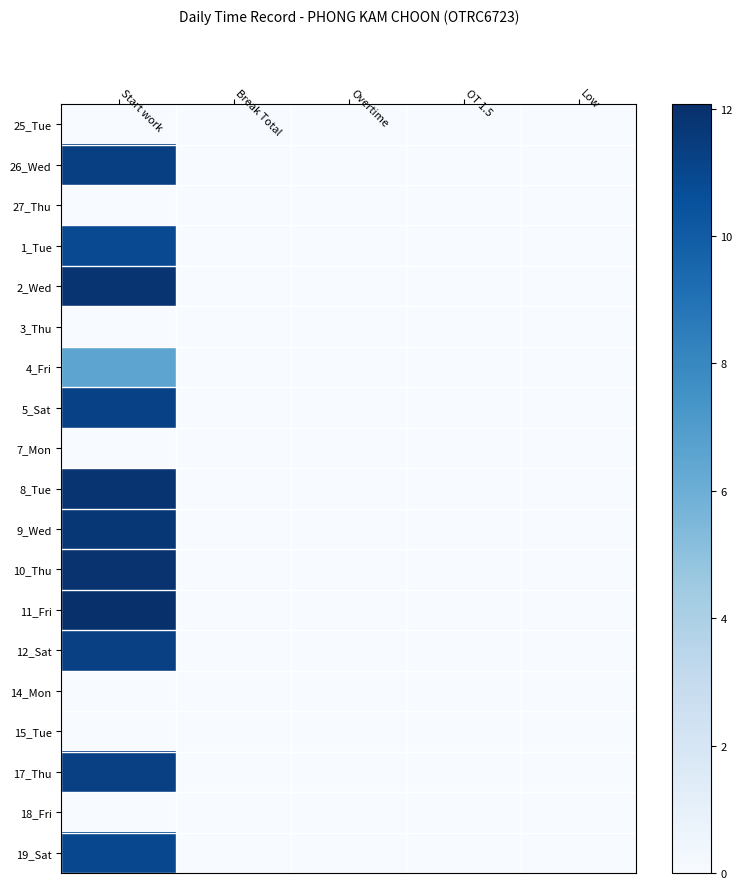

Reading left to right, extract all data points from this chart.

25_Tue: Start work=0.0	Break Total=0.0	Overtime=0.0	OT 1.5=0.0	Low=0.0
26_Wed: Start work=11.3	Break Total=0.0	Overtime=0.0	OT 1.5=0.0	Low=0.0
27_Thu: Start work=0.0	Break Total=0.0	Overtime=0.0	OT 1.5=0.0	Low=0.0
1_Tue: Start work=10.8	Break Total=0.0	Overtime=0.0	OT 1.5=0.0	Low=0.0
2_Wed: Start work=11.8	Break Total=0.0	Overtime=0.0	OT 1.5=0.0	Low=0.0
3_Thu: Start work=0.0	Break Total=0.0	Overtime=0.0	OT 1.5=0.0	Low=0.0
4_Fri: Start work=6.5	Break Total=0.0	Overtime=0.0	OT 1.5=0.0	Low=0.0
5_Sat: Start work=11.2	Break Total=0.0	Overtime=0.0	OT 1.5=0.0	Low=0.0
7_Mon: Start work=0.0	Break Total=0.0	Overtime=0.0	OT 1.5=0.0	Low=0.0
8_Tue: Start work=11.9	Break Total=0.0	Overtime=0.0	OT 1.5=0.0	Low=0.0
9_Wed: Start work=11.7	Break Total=0.0	Overtime=0.0	OT 1.5=0.0	Low=0.0
10_Thu: Start work=11.9	Break Total=0.0	Overtime=0.0	OT 1.5=0.0	Low=0.0
11_Fri: Start work=12.1	Break Total=0.0	Overtime=0.0	OT 1.5=0.0	Low=0.0
12_Sat: Start work=11.3	Break Total=0.0	Overtime=0.0	OT 1.5=0.0	Low=0.0
14_Mon: Start work=0.0	Break Total=0.0	Overtime=0.0	OT 1.5=0.0	Low=0.0
15_Tue: Start work=0.0	Break Total=0.0	Overtime=0.0	OT 1.5=0.0	Low=0.0
17_Thu: Start work=11.3	Break Total=0.0	Overtime=0.0	OT 1.5=0.0	Low=0.0
18_Fri: Start work=0.0	Break Total=0.0	Overtime=0.0	OT 1.5=0.0	Low=0.0
19_Sat: Start work=10.9	Break Total=0.0	Overtime=0.0	OT 1.5=0.0	Low=0.0